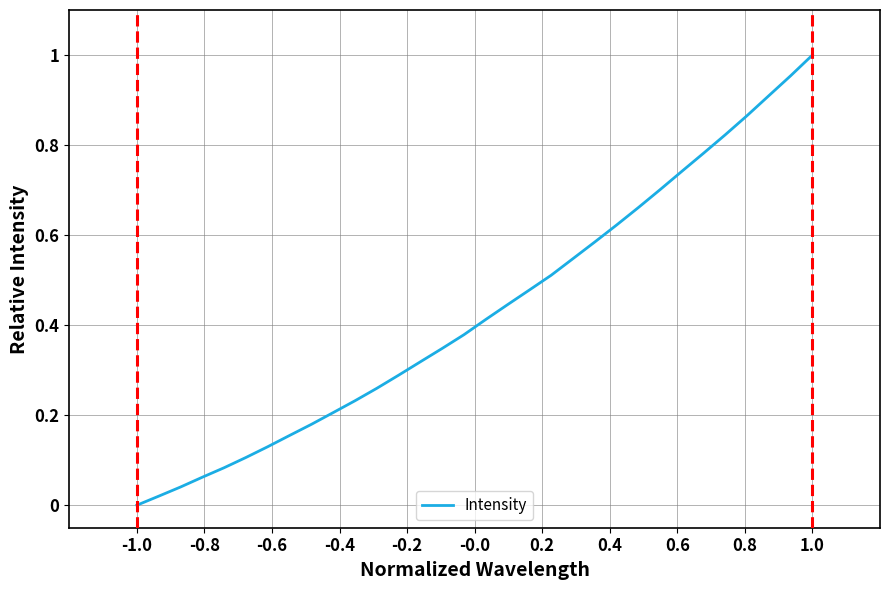

True or false: the data has more than 0 interior local peaks.

False